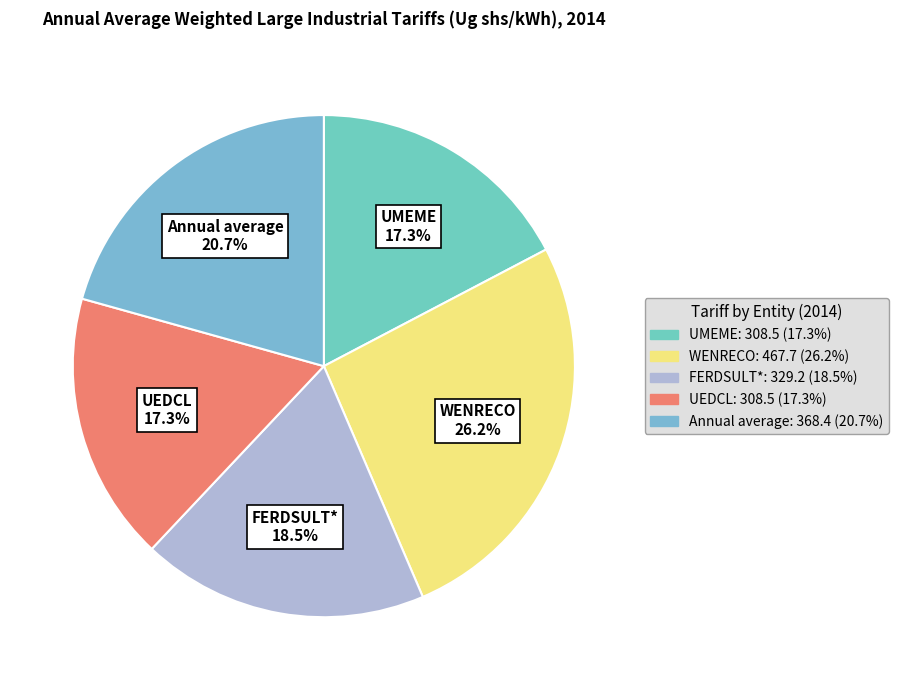

True or false: WENRECO accounts for 40% of the total.

False